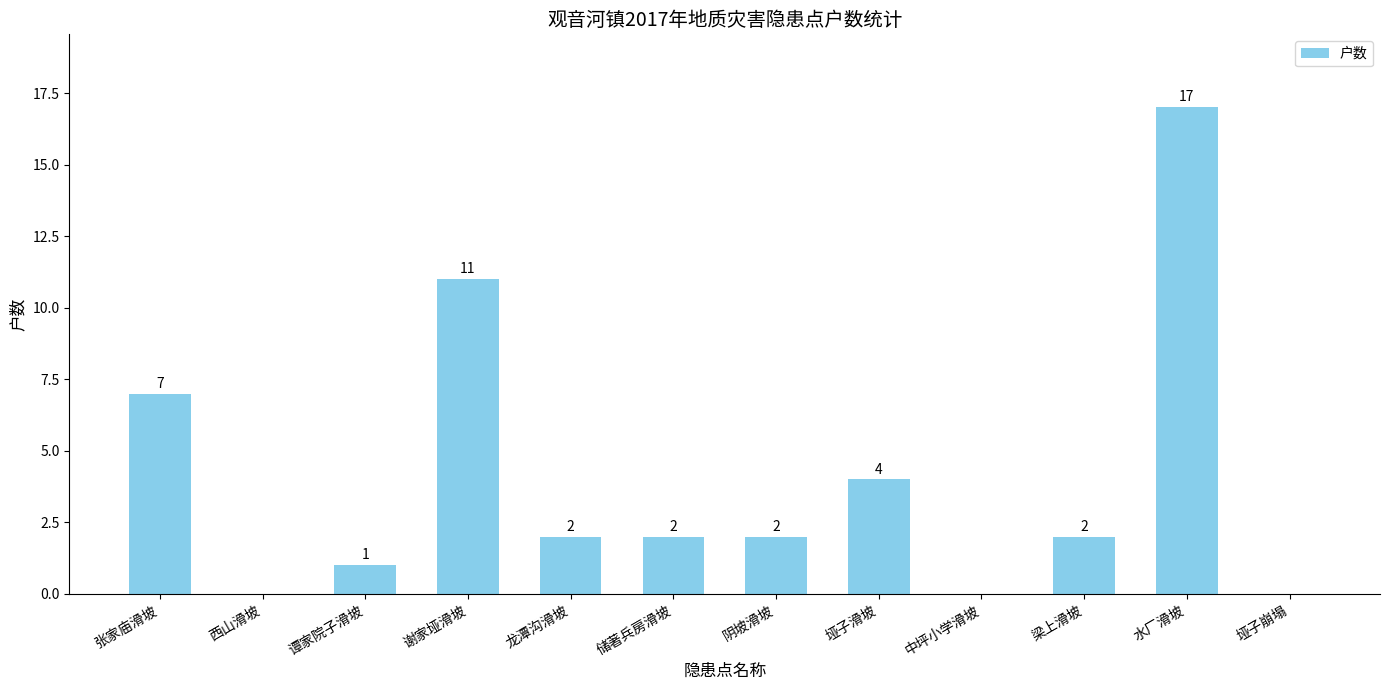

Which category has the highest value across all series?

水厂滑坡